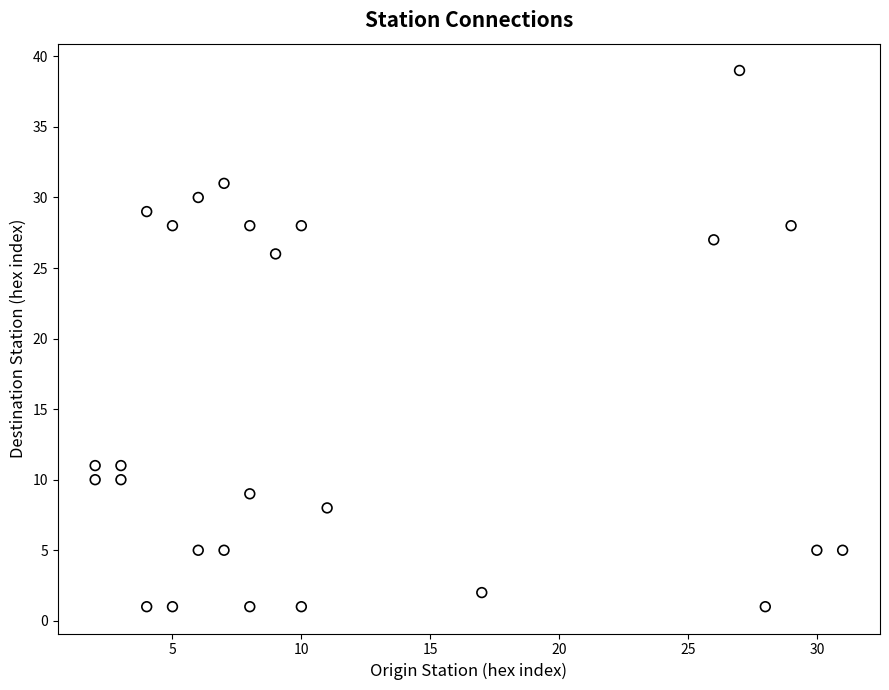

What Y value in the scatter plot is closest to 20?

26